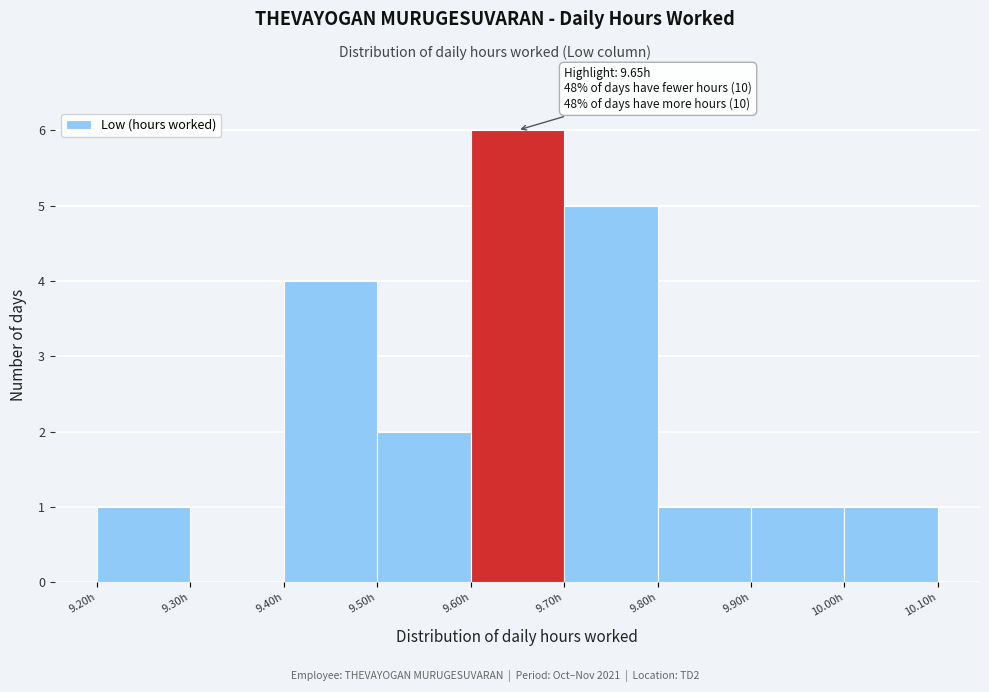

Over which range of the x-axis is the bar tallest?

9.6 to 9.7